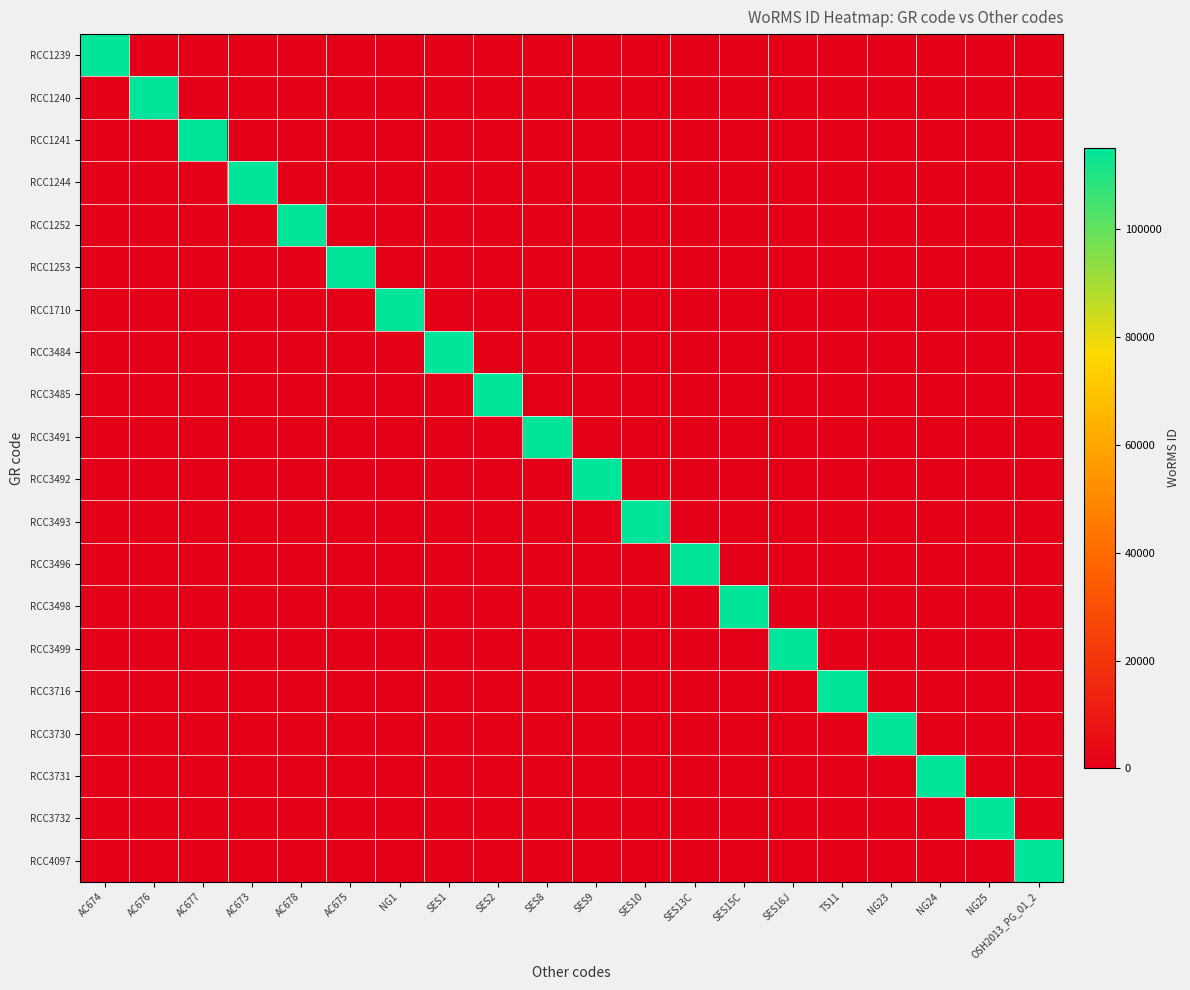

Between SES10 and AC673, which is larger?

SES10